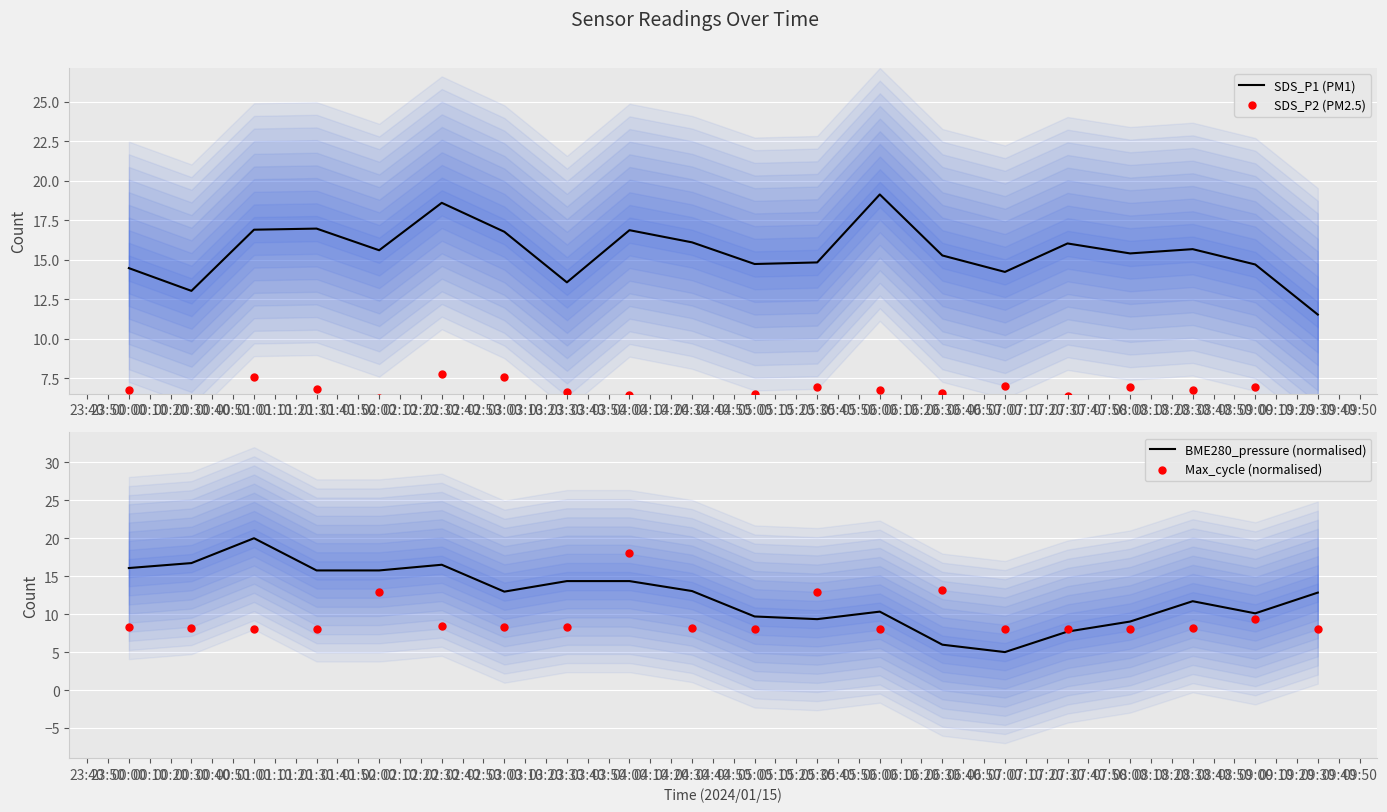

Which series has the largest Y range (max minus min)?

BME280_pressure (normalised)